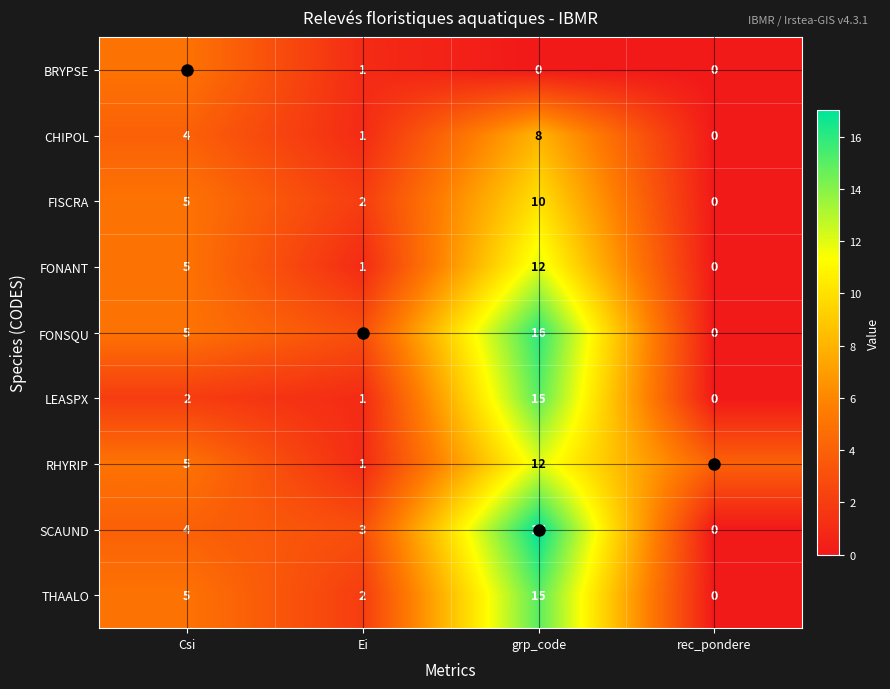

At which category is the sum across all series the highest?

grp_code